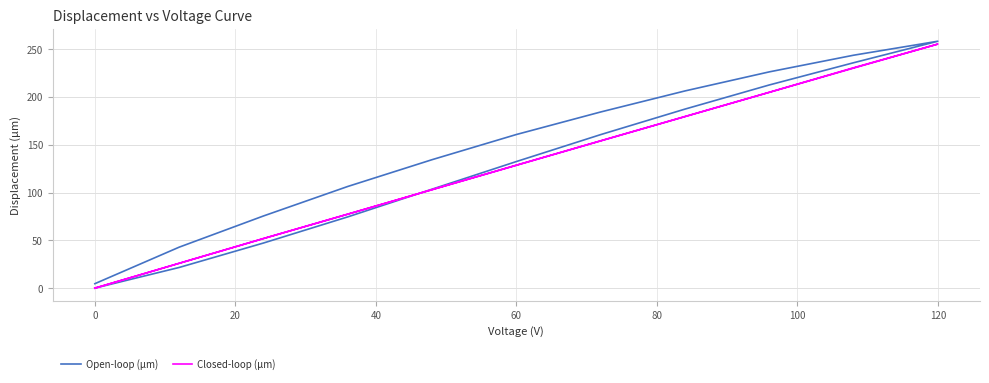

How many lines are shown in the chart?

2